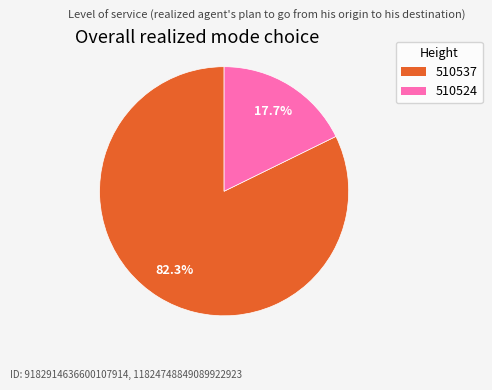

What is the smallest slice in the pie chart?

510524